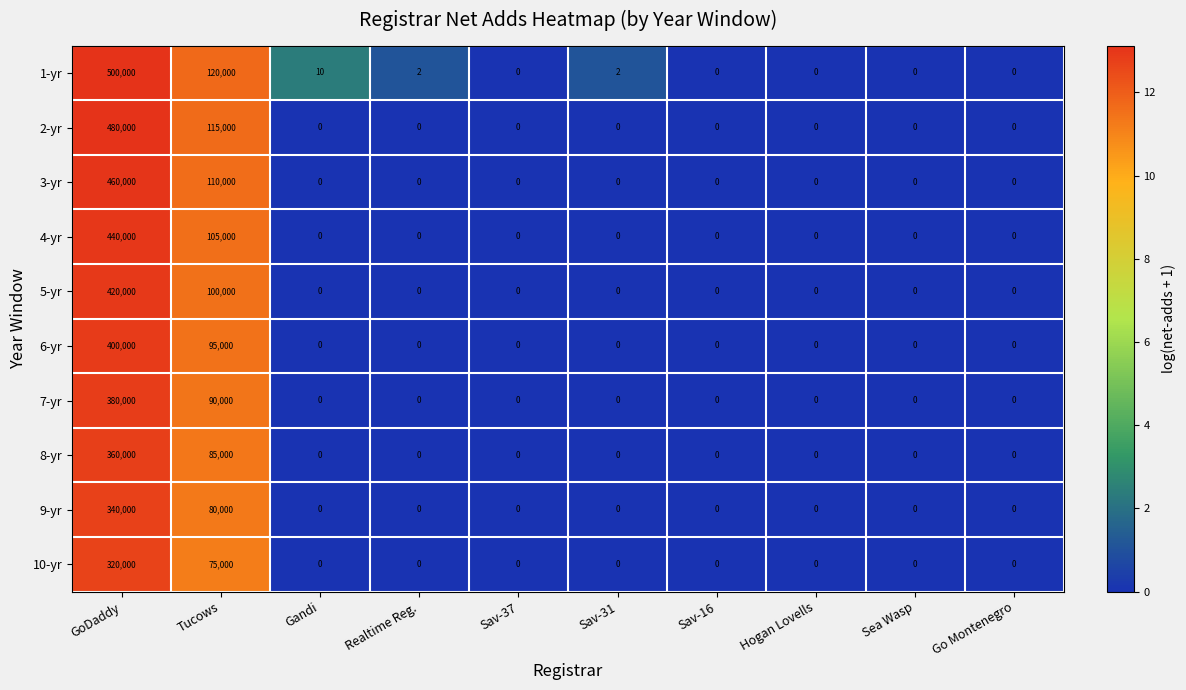

What is the sum of the 1-yr values at Gandi and Sav-37?

10